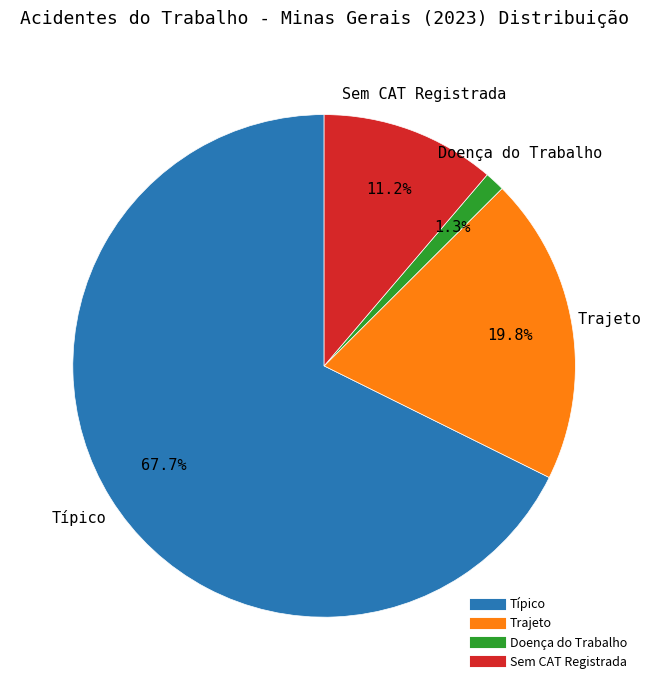

To the nearest percent, what percentage of the pie is Doença do Trabalho?

1%